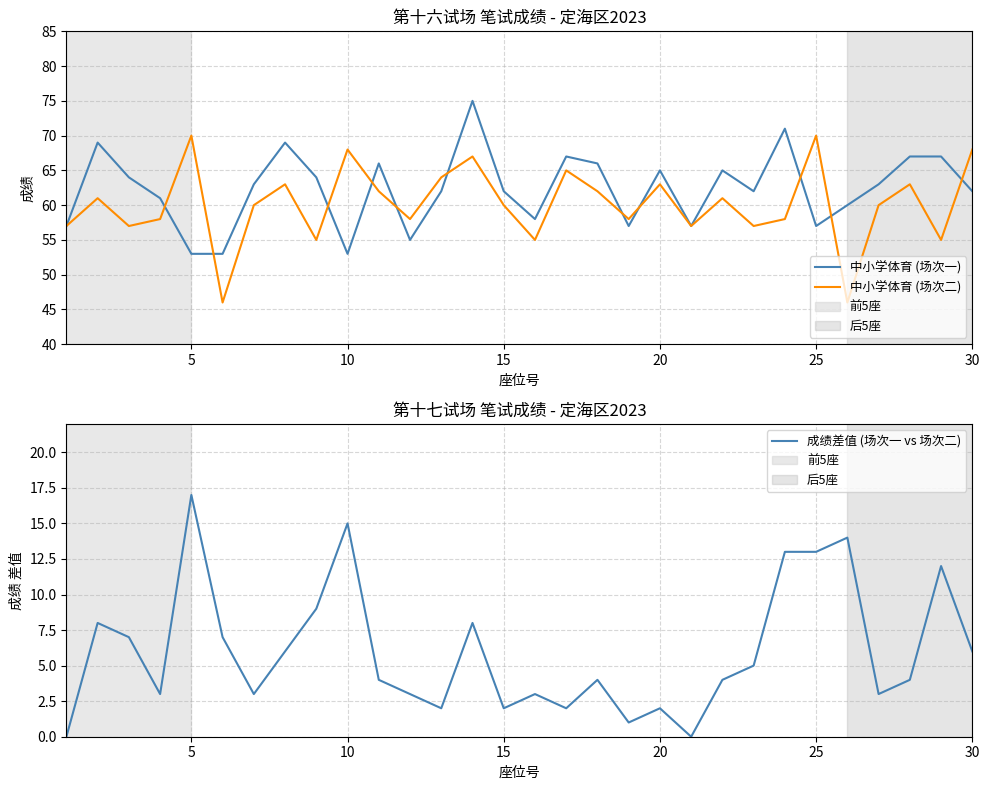

List the series in order of their peak value, lowest first.

成绩差值 (场次一 vs 场次二), 中小学体育 (场次二), 中小学体育 (场次一)